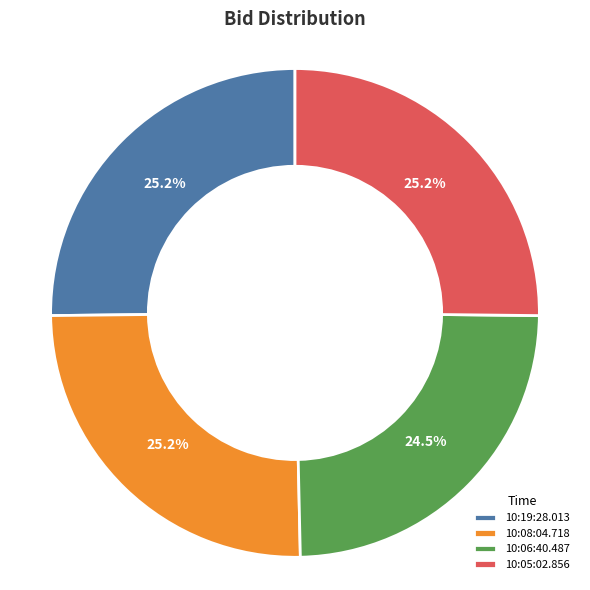

Which slice is the smallest?

10:06:40.487